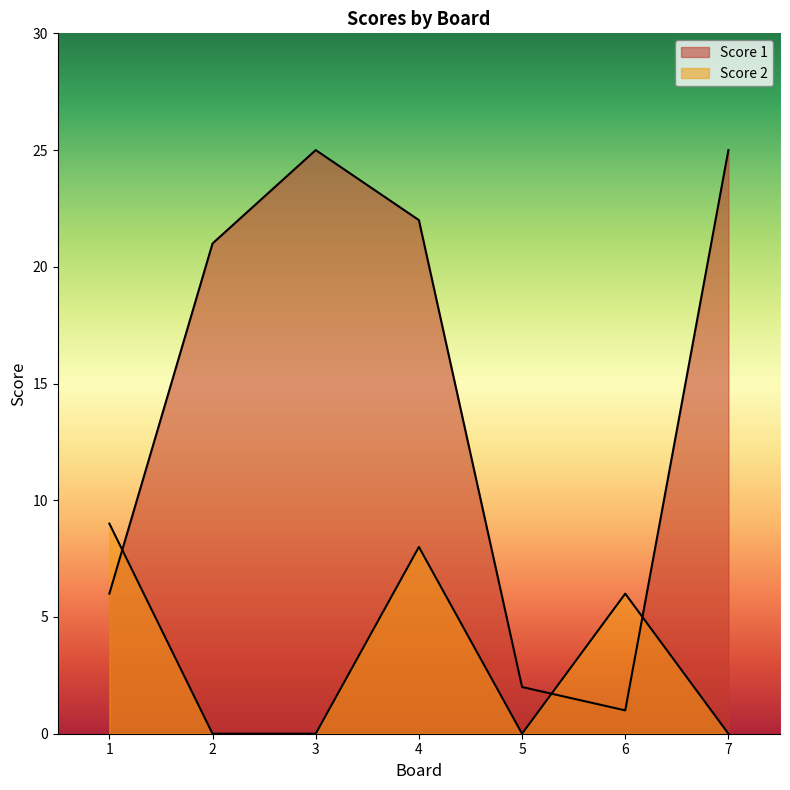

Where does the Score 1 series first go above 21?

3